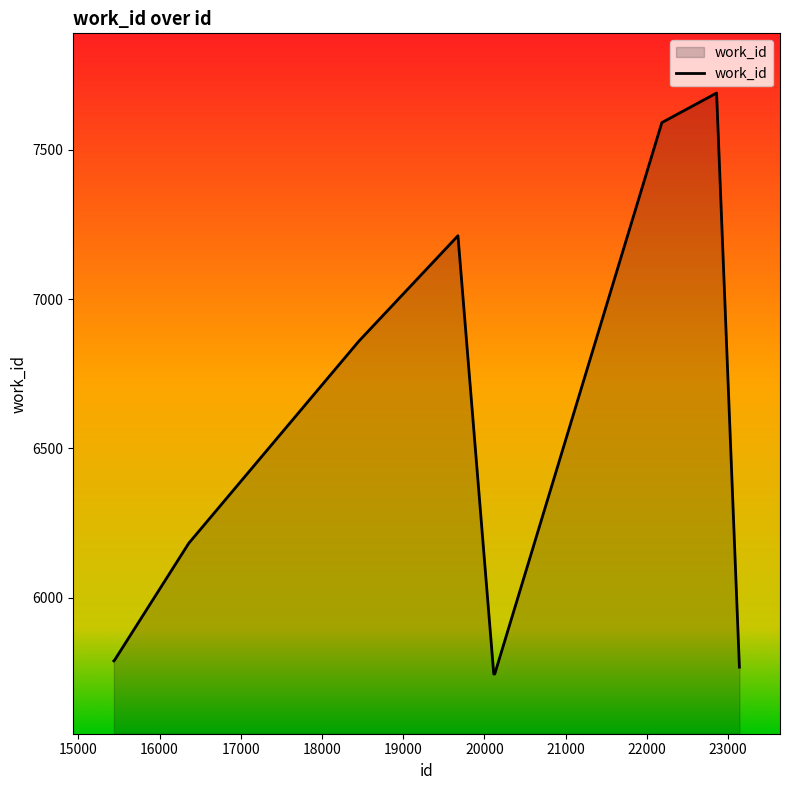

What is the difference between the maximum and minimum values?

1946